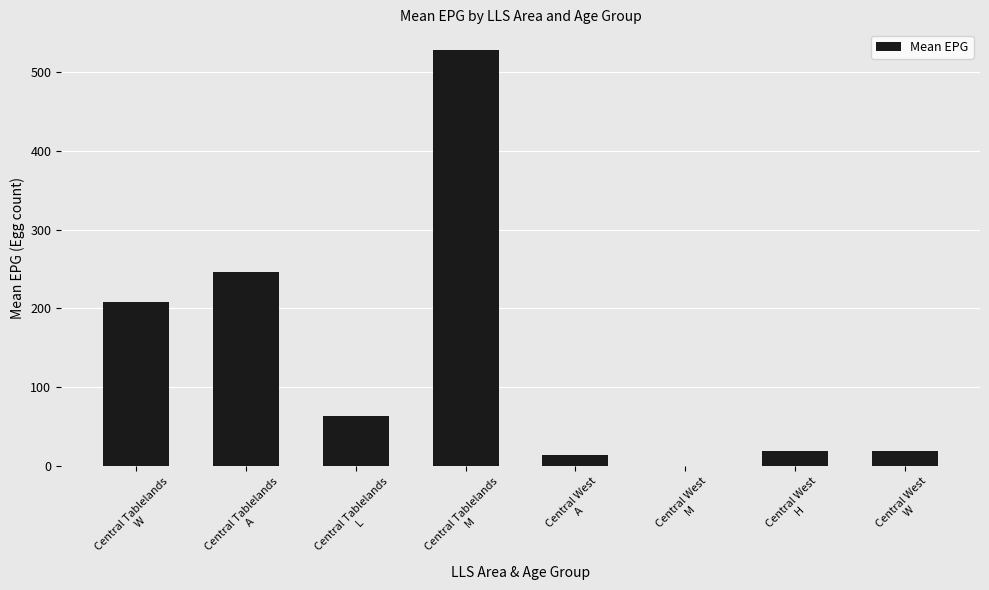

Which has a higher value, Central Tablelands
M or Central Tablelands
L?

Central Tablelands
M